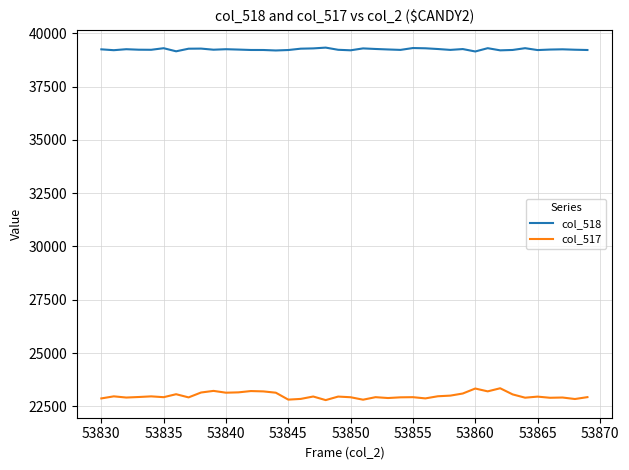

What is the maximum value for col_518?

39326